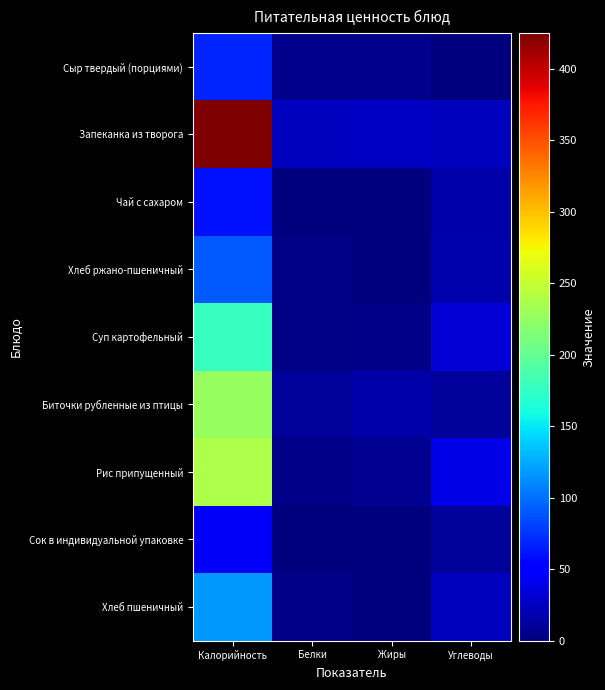

At Жиры, list the series in order from smallest to largest.

Чай с сахаром, Сок в индивидуальной упаковке, Хлеб пшеничный, Хлеб ржано-пшеничный, Суп картофельный, Сыр твердый (порциями), Рис припущенный, Биточки рубленные из птицы, Запеканка из творога